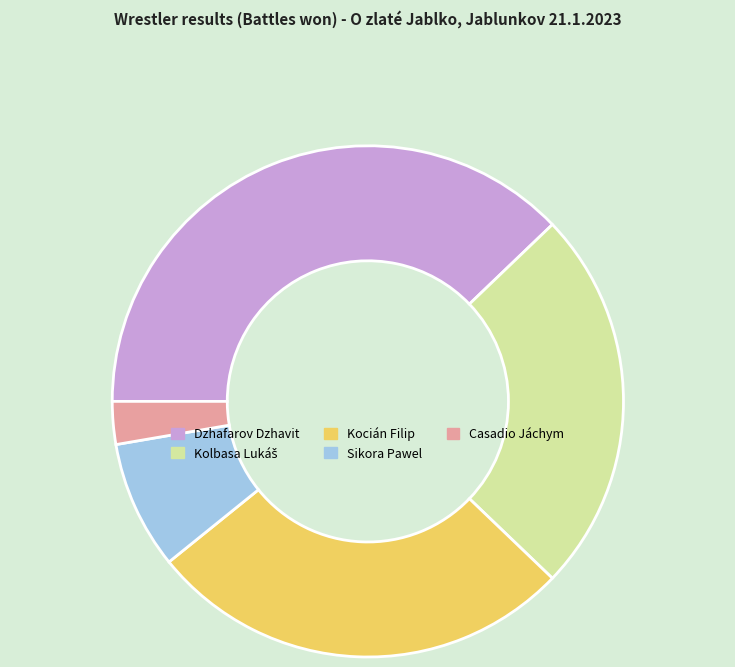

What is the largest slice in the pie chart?

Dzhafarov Dzhavit